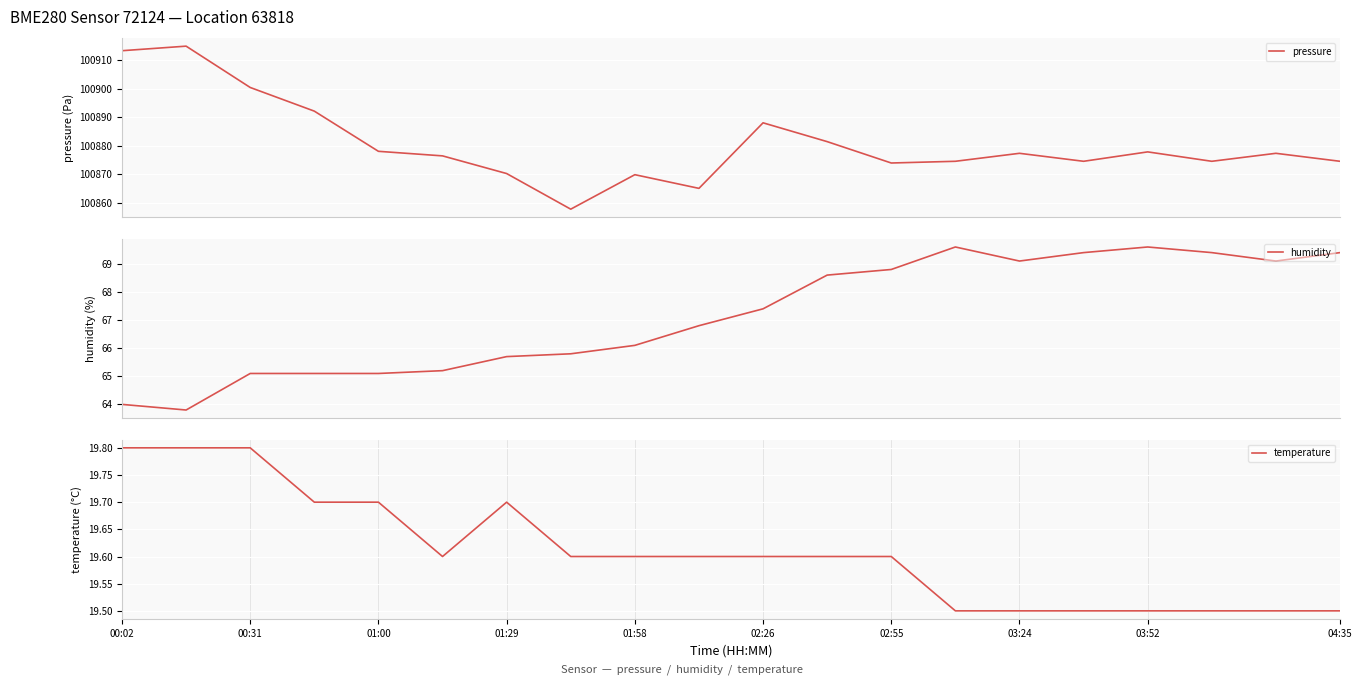

Is it true that temperature equals 13.5 at 01:29?

False